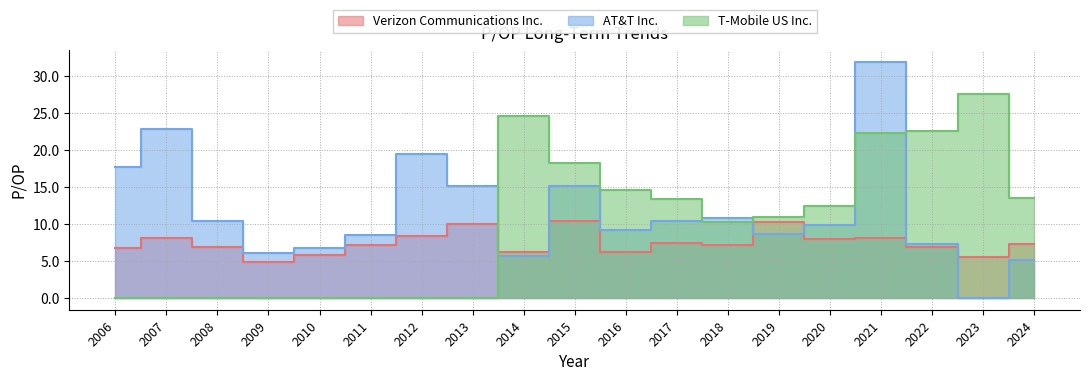

Which series has the largest range (max minus min)?

AT&T Inc.